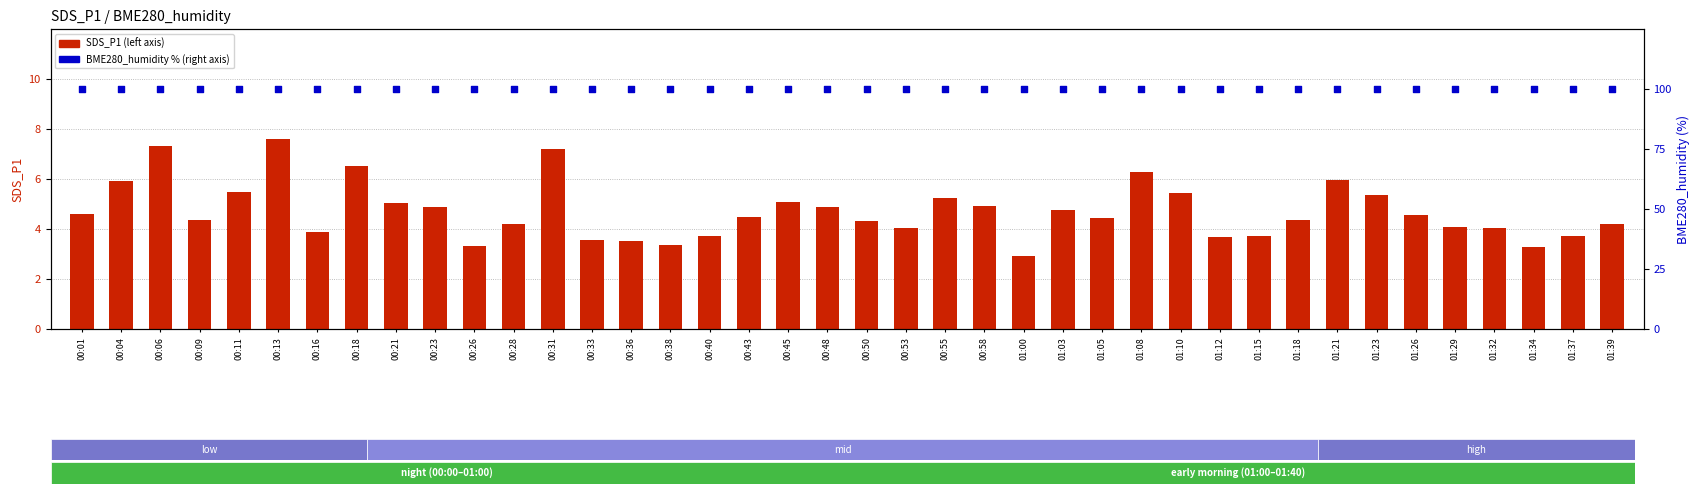

What is the total value across all series at 00:36?

103.5